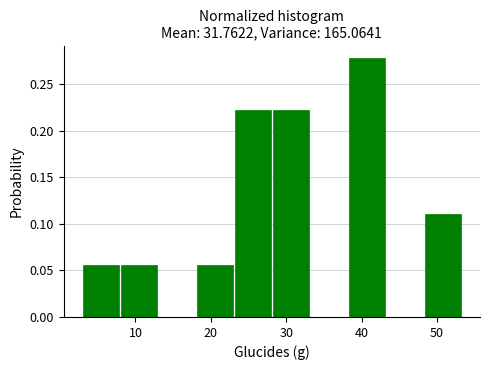

Reading left to right, list every bar in this chart as the range it spans on the x-axis followed by its height. Neither the bar edges nor the heights are printed on the chart, so give them approximately, as read against the axes.

3 to 8: 0.055
8 to 13: 0.055
13 to 18: 0
18 to 23: 0.055
23 to 28: 0.220
28 to 33: 0.220
33 to 38: 0
38 to 43: 0.280
43 to 48: 0
48 to 53: 0.110